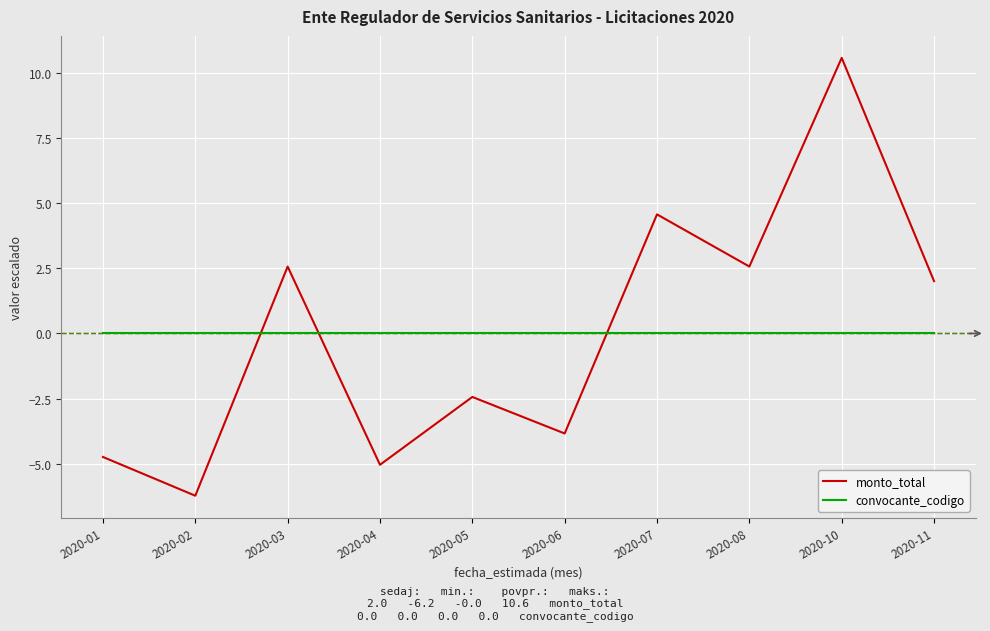

Which label corresponds to the largest value in the chart?

2020-10